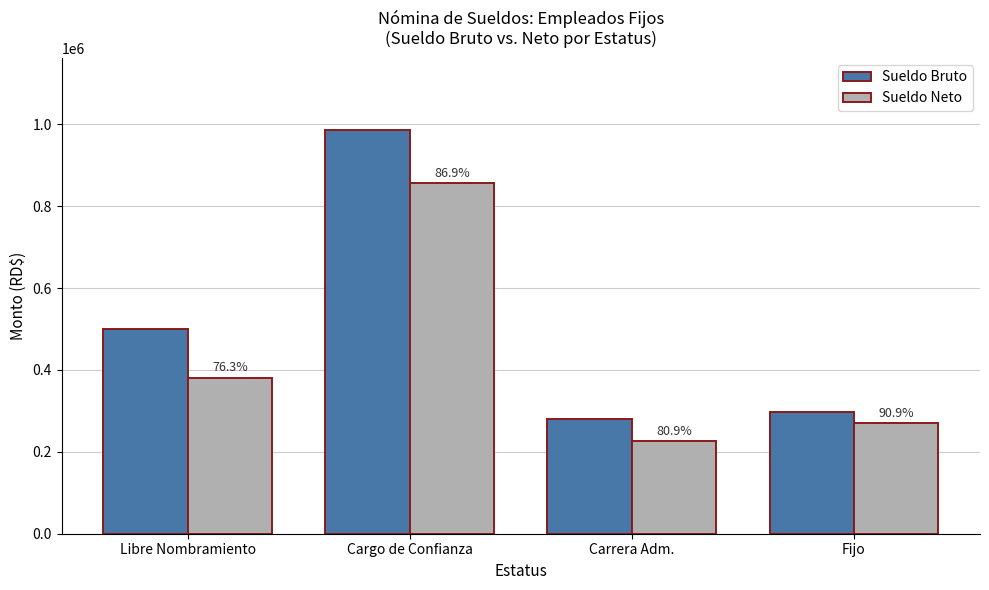

What are all the series names shown in the legend?

Sueldo Bruto, Sueldo Neto